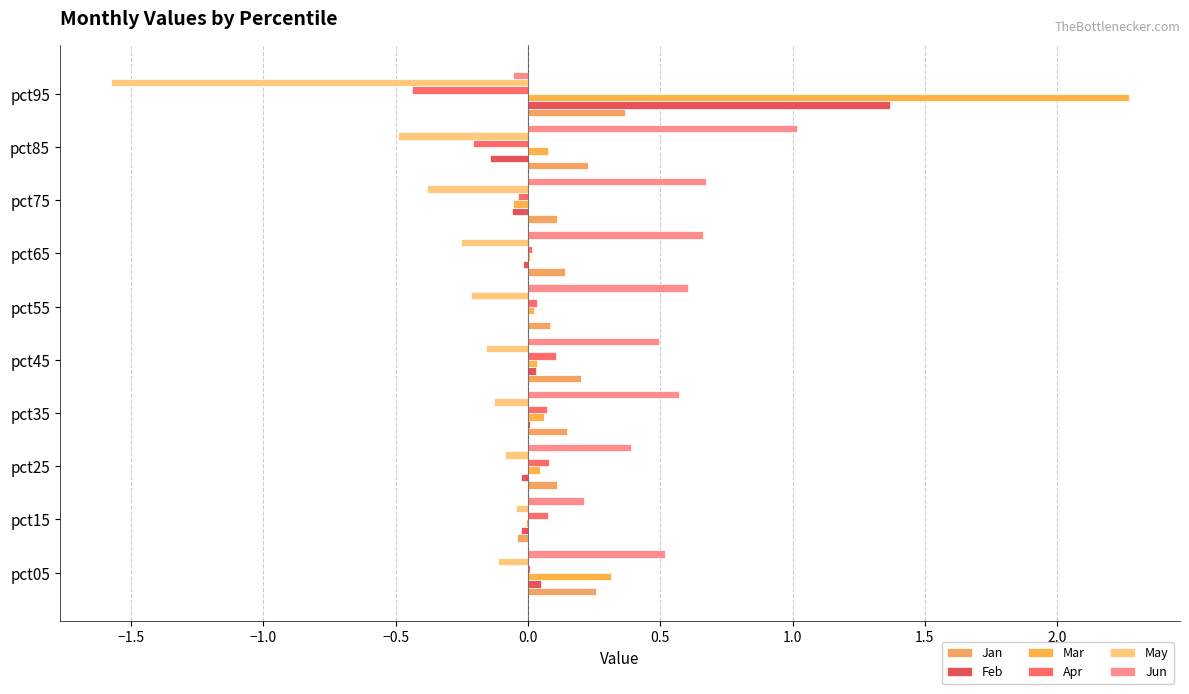

Count the number of data series in this chart.

6